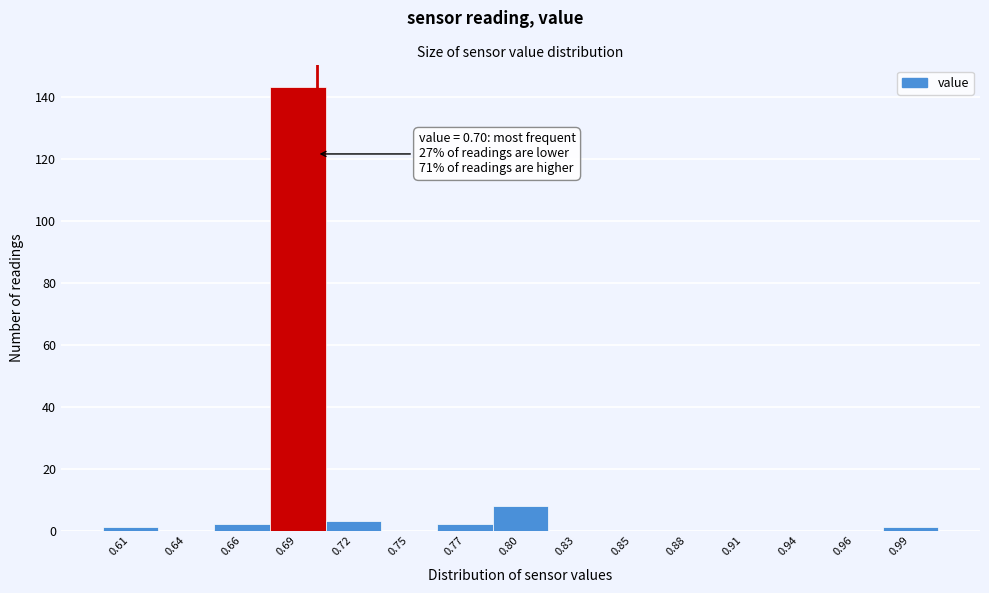

Reading left to right, list all the values displayed in this chart.

0.61=1	0.64=0	0.66=2	0.69=143	0.72=3	0.75=0	0.77=2	0.80=8	0.83=0	0.85=0	0.88=0	0.91=0	0.94=0	0.96=0	0.99=1